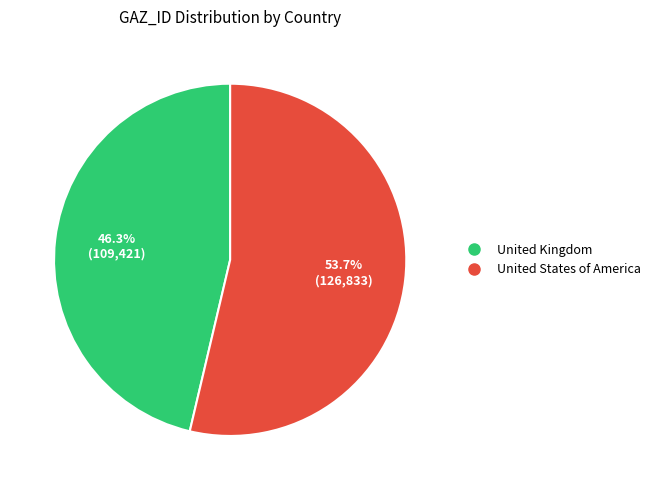

How many segments does this pie chart have?

2